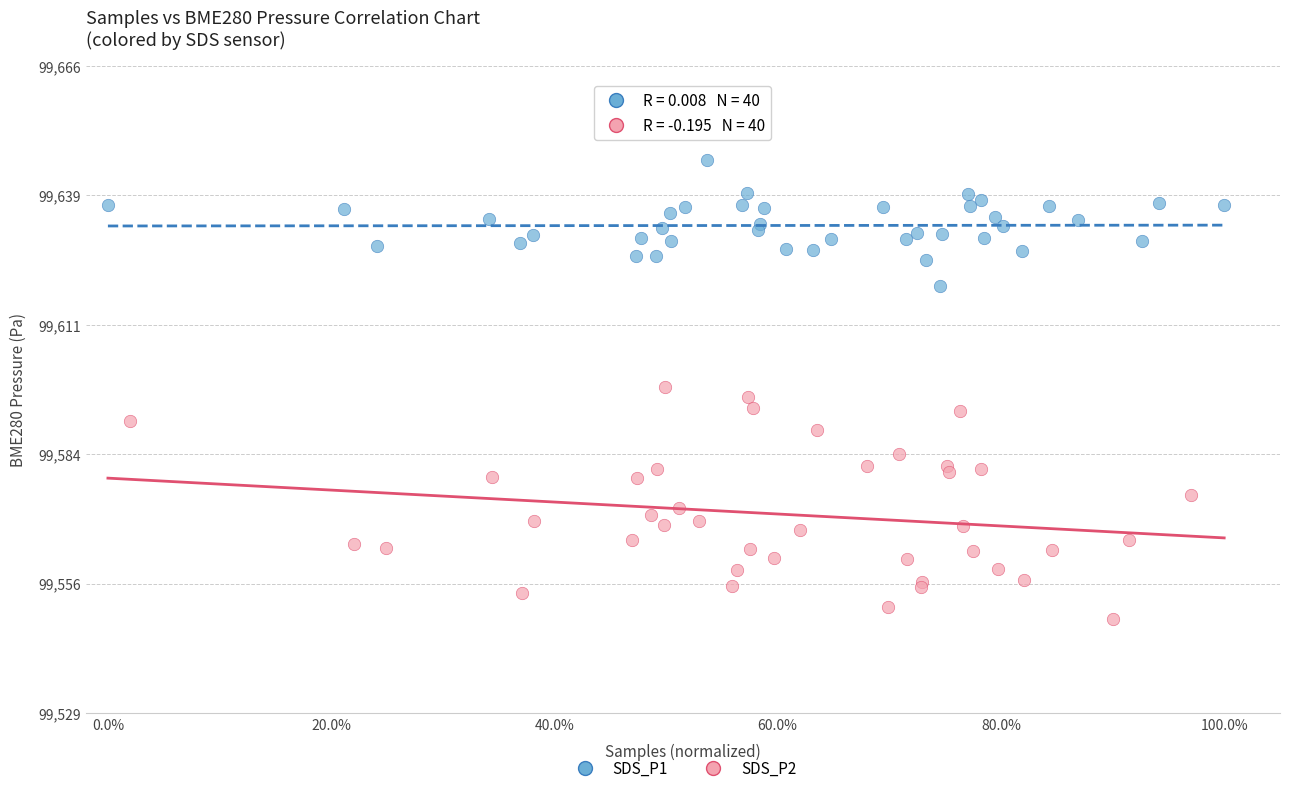

Which series contains the lowest Y value?

SDS_P2